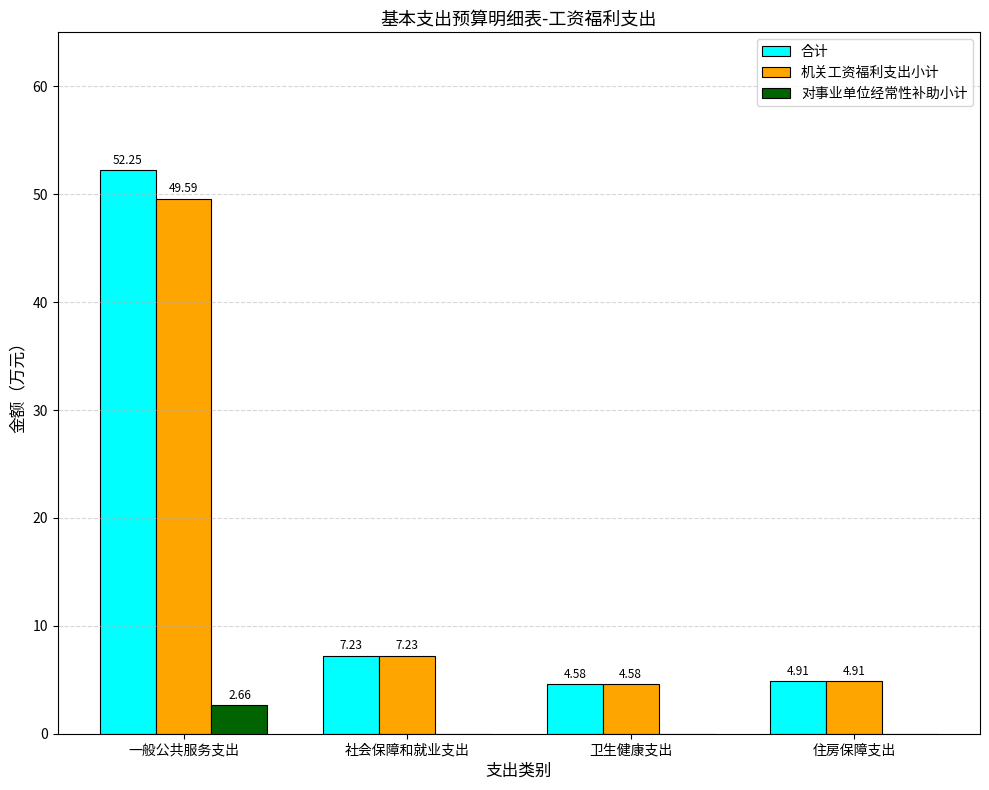

How many groups of bars are there?

4